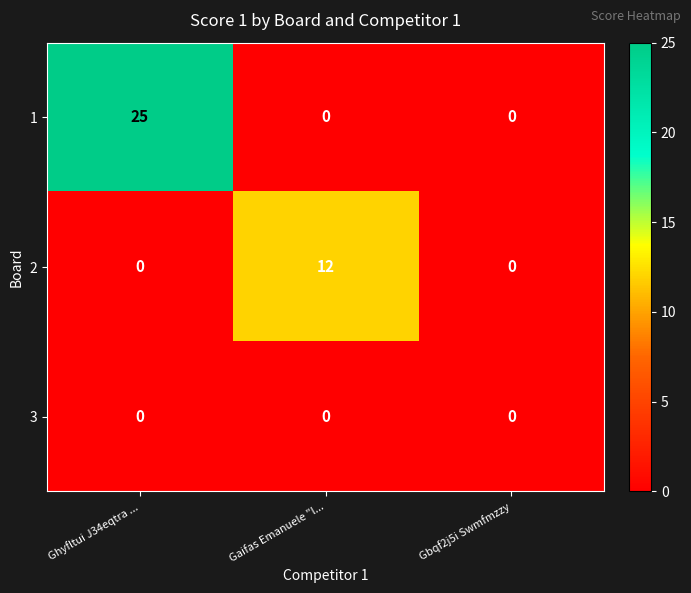

Reading left to right, extract all data points from this chart.

1: Ghyfltui J34eqtra ...=25	Gaifas Emanuele "l...=0	Gbqf2j5i Swmfmzzy=0
2: Ghyfltui J34eqtra ...=0	Gaifas Emanuele "l...=12	Gbqf2j5i Swmfmzzy=0
3: Ghyfltui J34eqtra ...=0	Gaifas Emanuele "l...=0	Gbqf2j5i Swmfmzzy=0